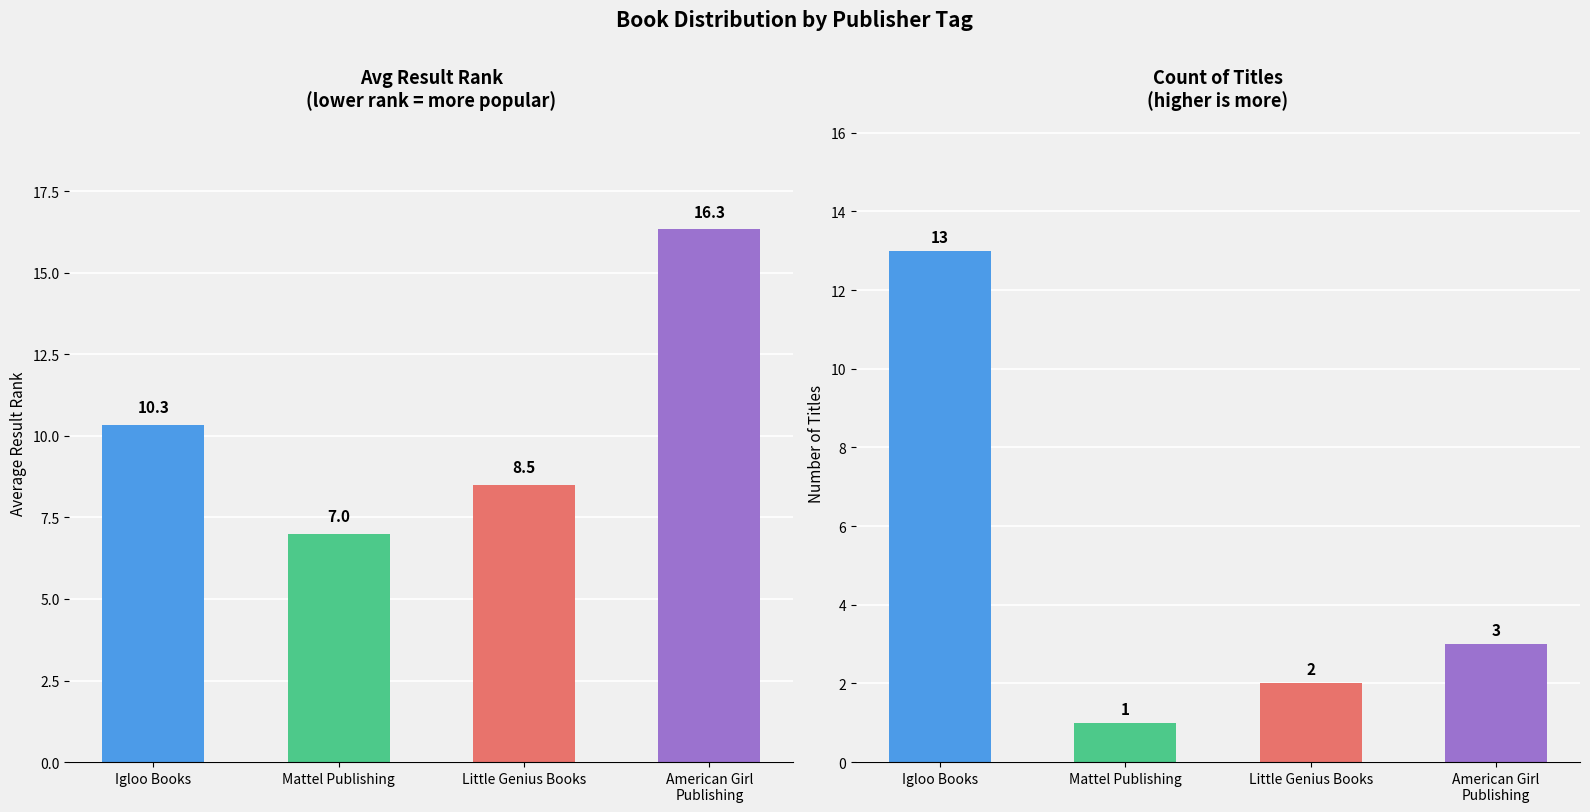

Which series has the largest total across all categories?

Avg Result